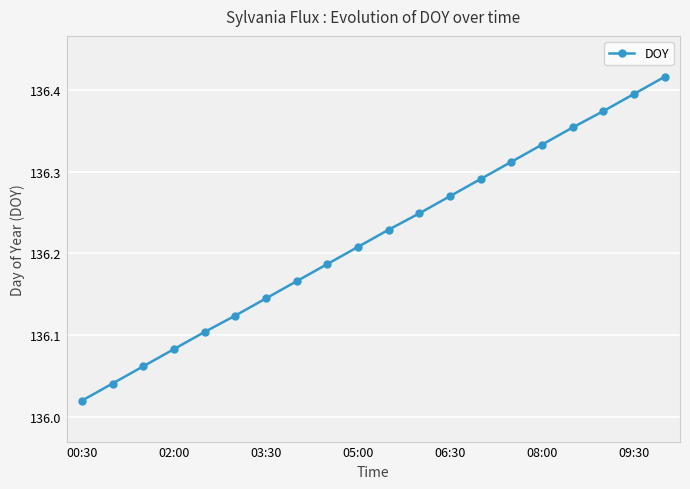

What is the sum of all values?

2724.4